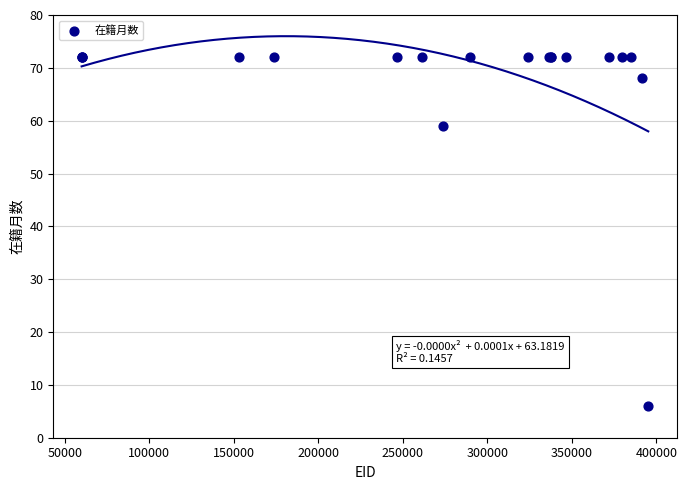

What Y value in the scatter plot is closest to 39?

59